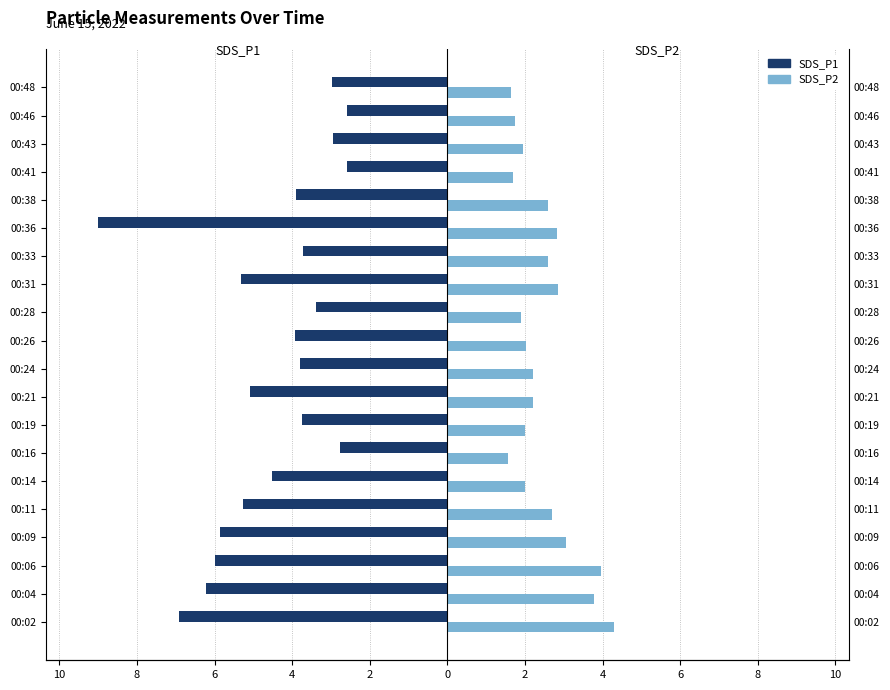

What is the value of the SDS_P1 bar at the 16th from the left?

-3.9